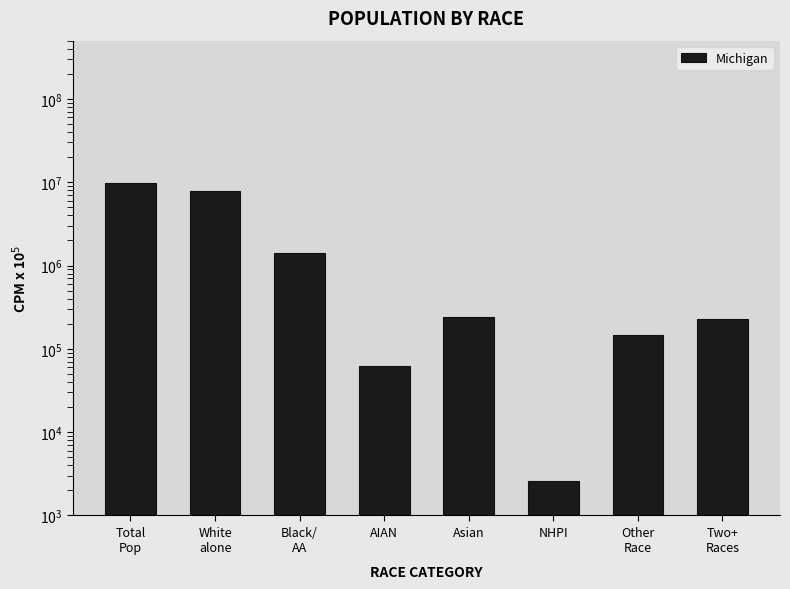

How many series are shown in this chart?

1